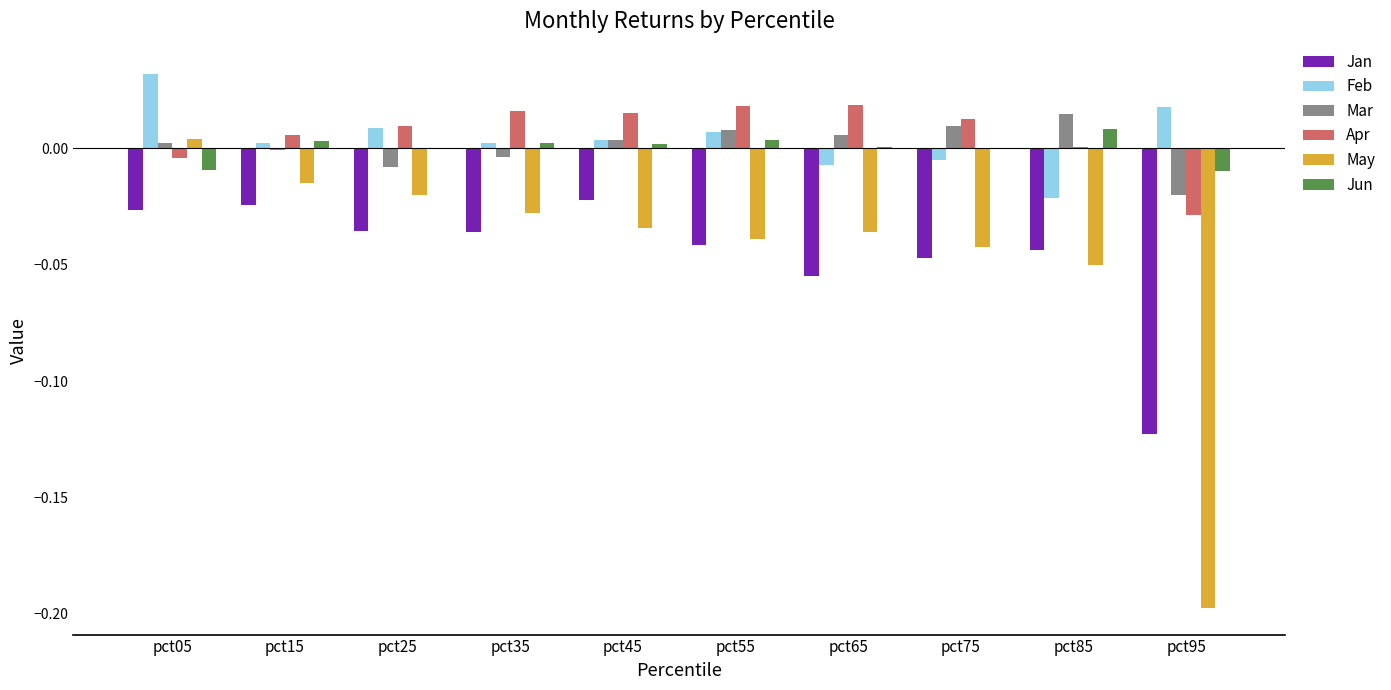

Which label corresponds to the largest value in the chart?

pct05